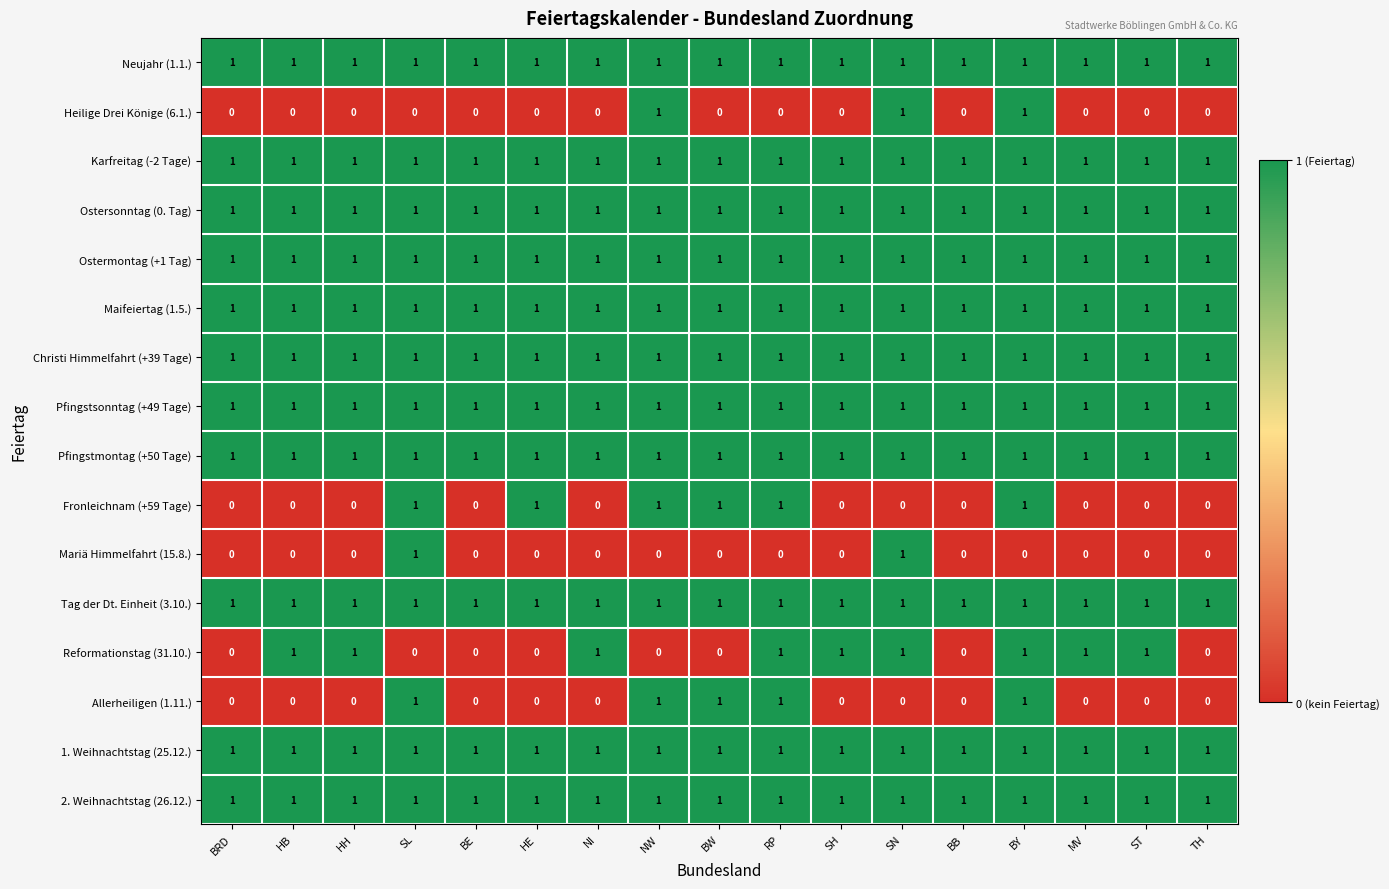

What is the total value across all series at HH?

12